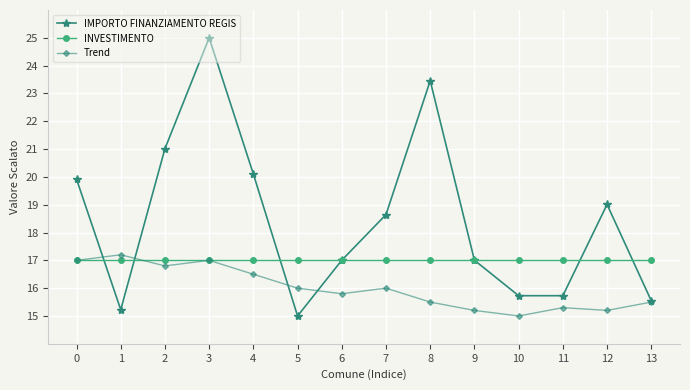

Which label corresponds to the largest value in the chart?

3